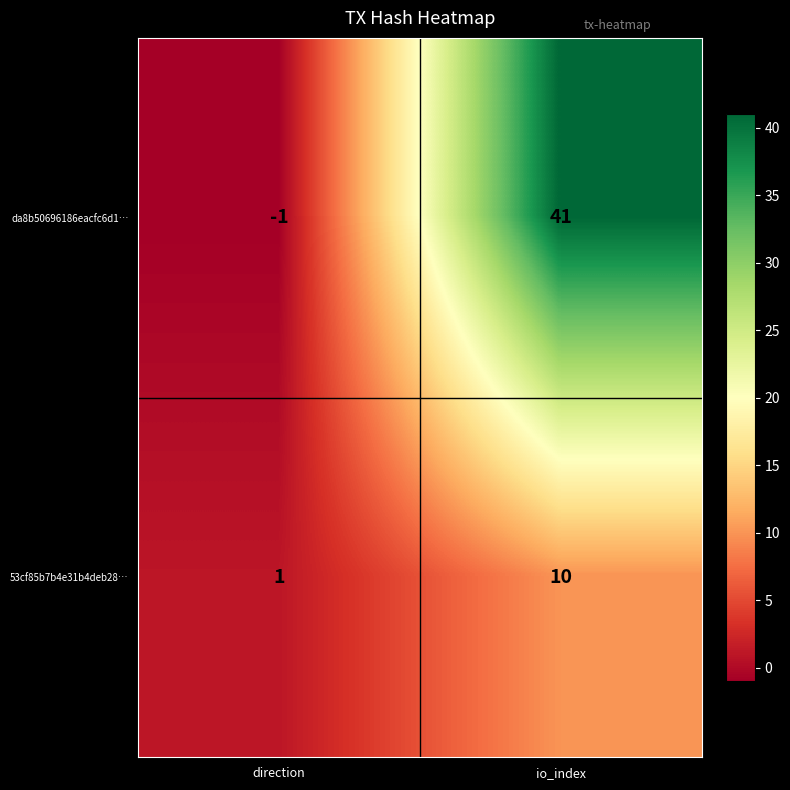

What is the spread (max minus min) of values at io_index?

31